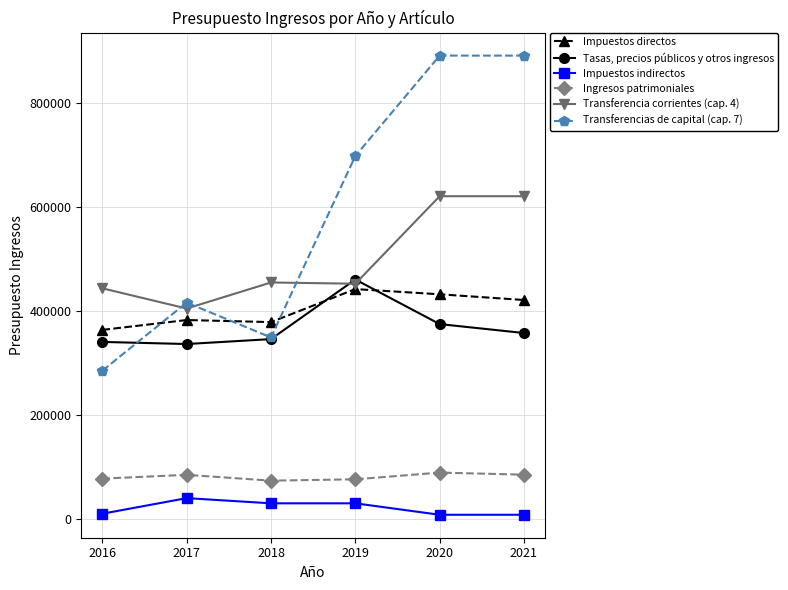

Which series has the largest range (max minus min)?

Transferencias de capital (cap. 7)